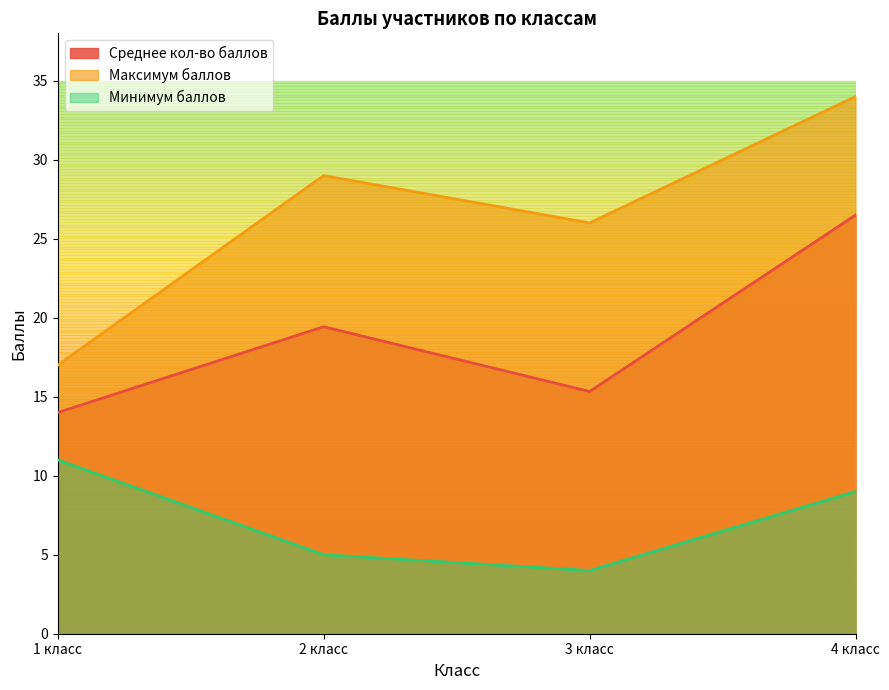

What are all the series names shown in the legend?

Среднее кол-во баллов, Максимум баллов, Минимум баллов